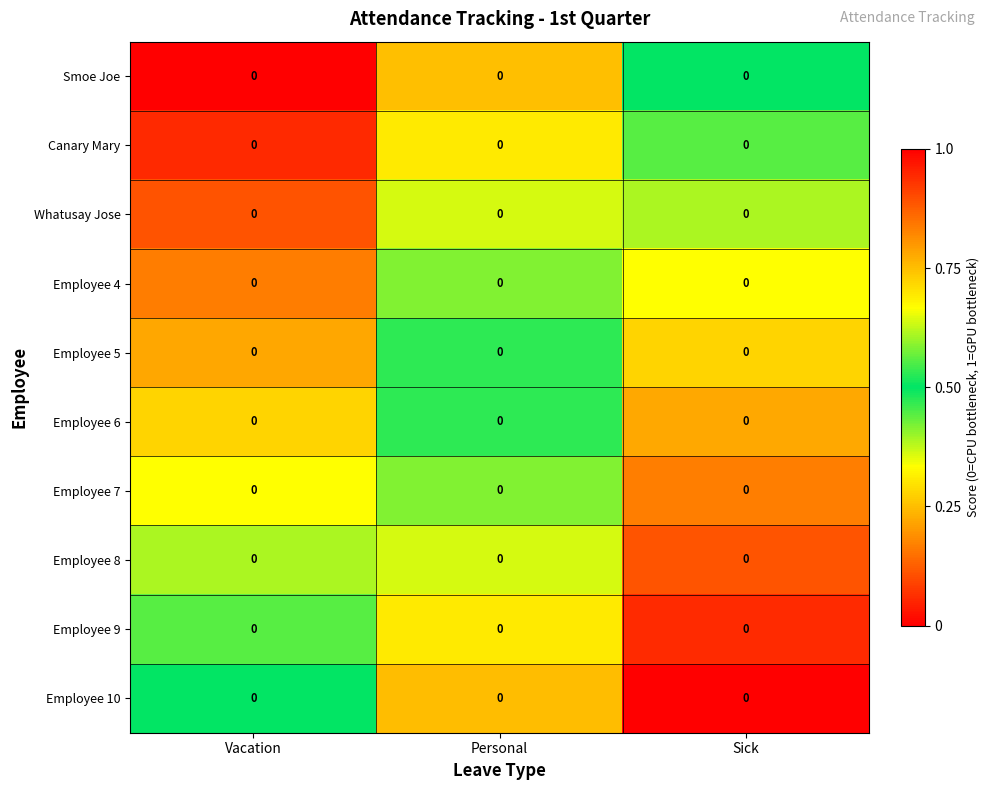

List the labels in order of Canary Mary value, largest first.

Vacation, Personal, Sick